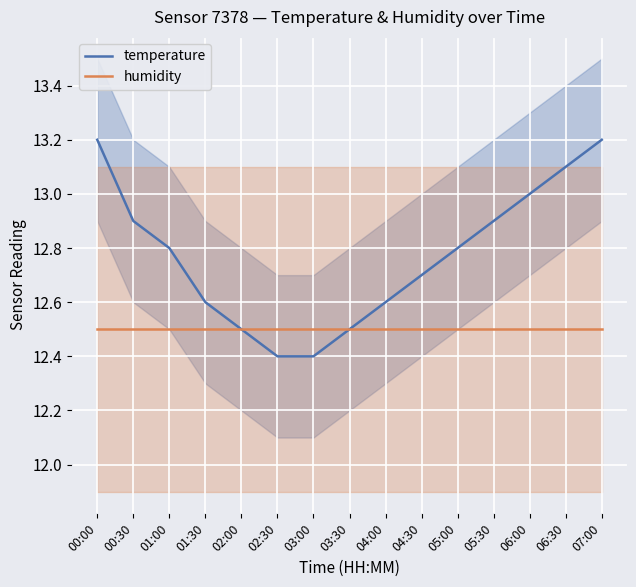

Read the humidity value at 00:00.

12.5